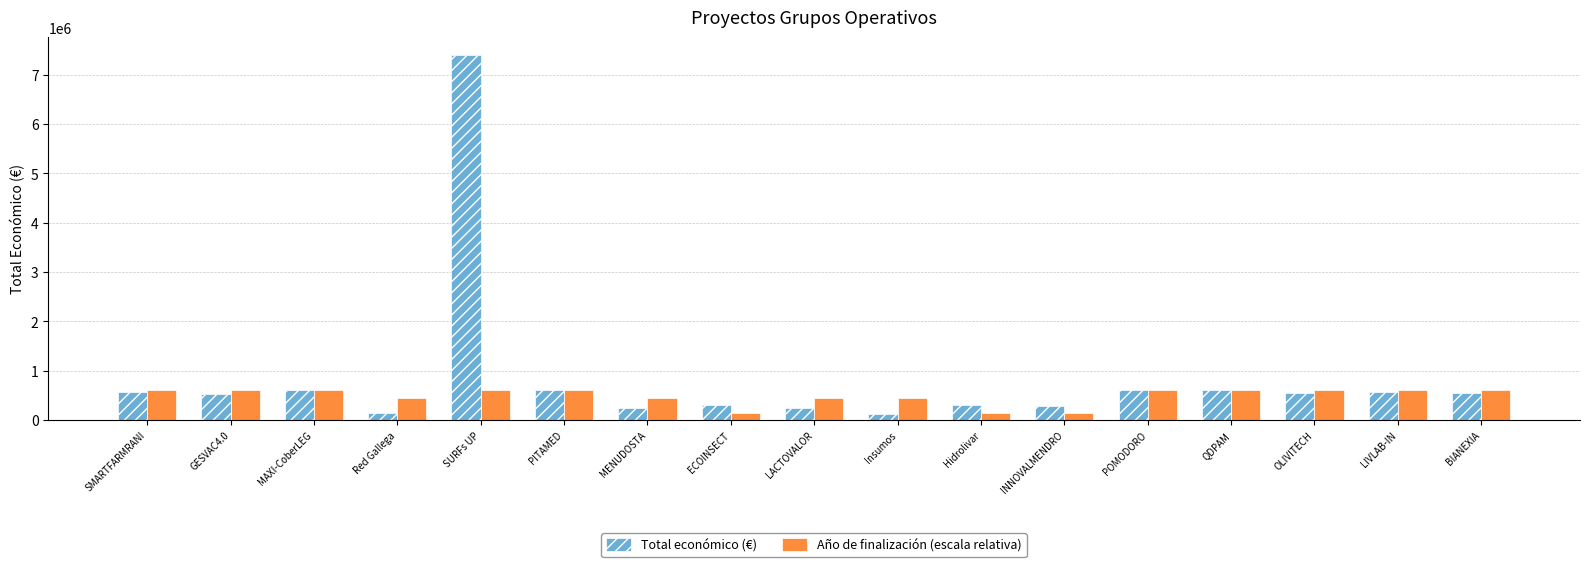

Which series has the largest total across all categories?

Total económico (€)